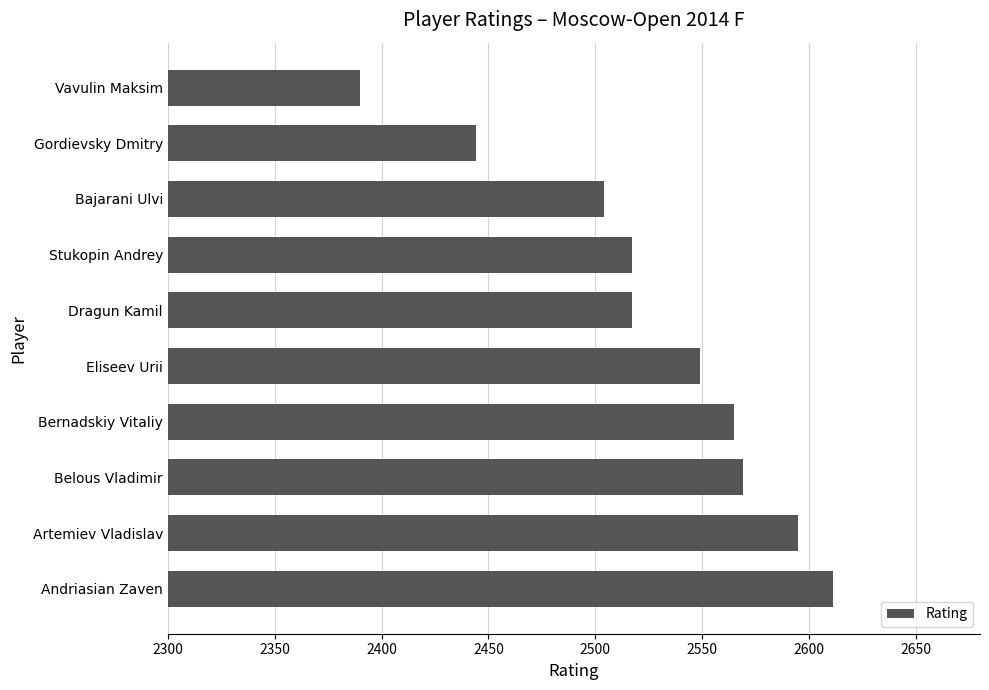

What is the sum of the values at Artemiev Vladislav and Bajarani Ulvi?

5099